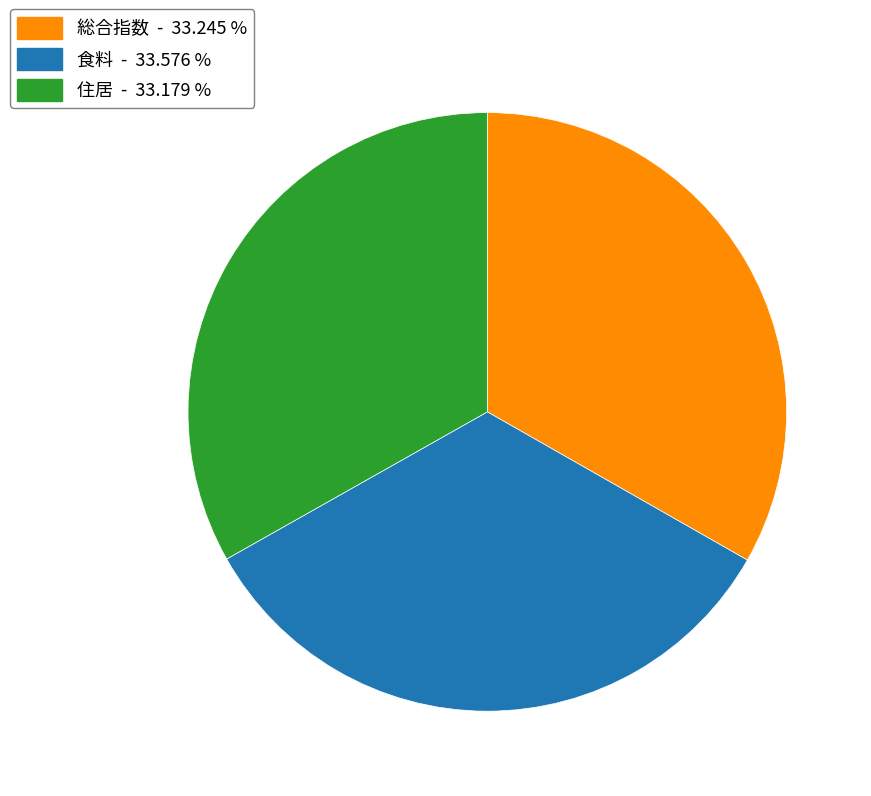

Is there a majority slice in this chart?

No